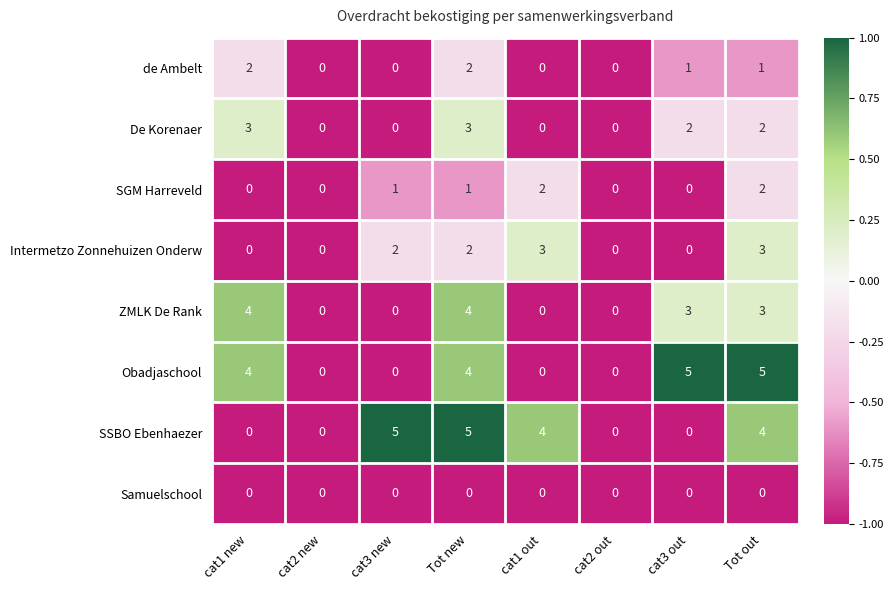

Is it true that de Ambelt equals 1 at cat3 new?

False